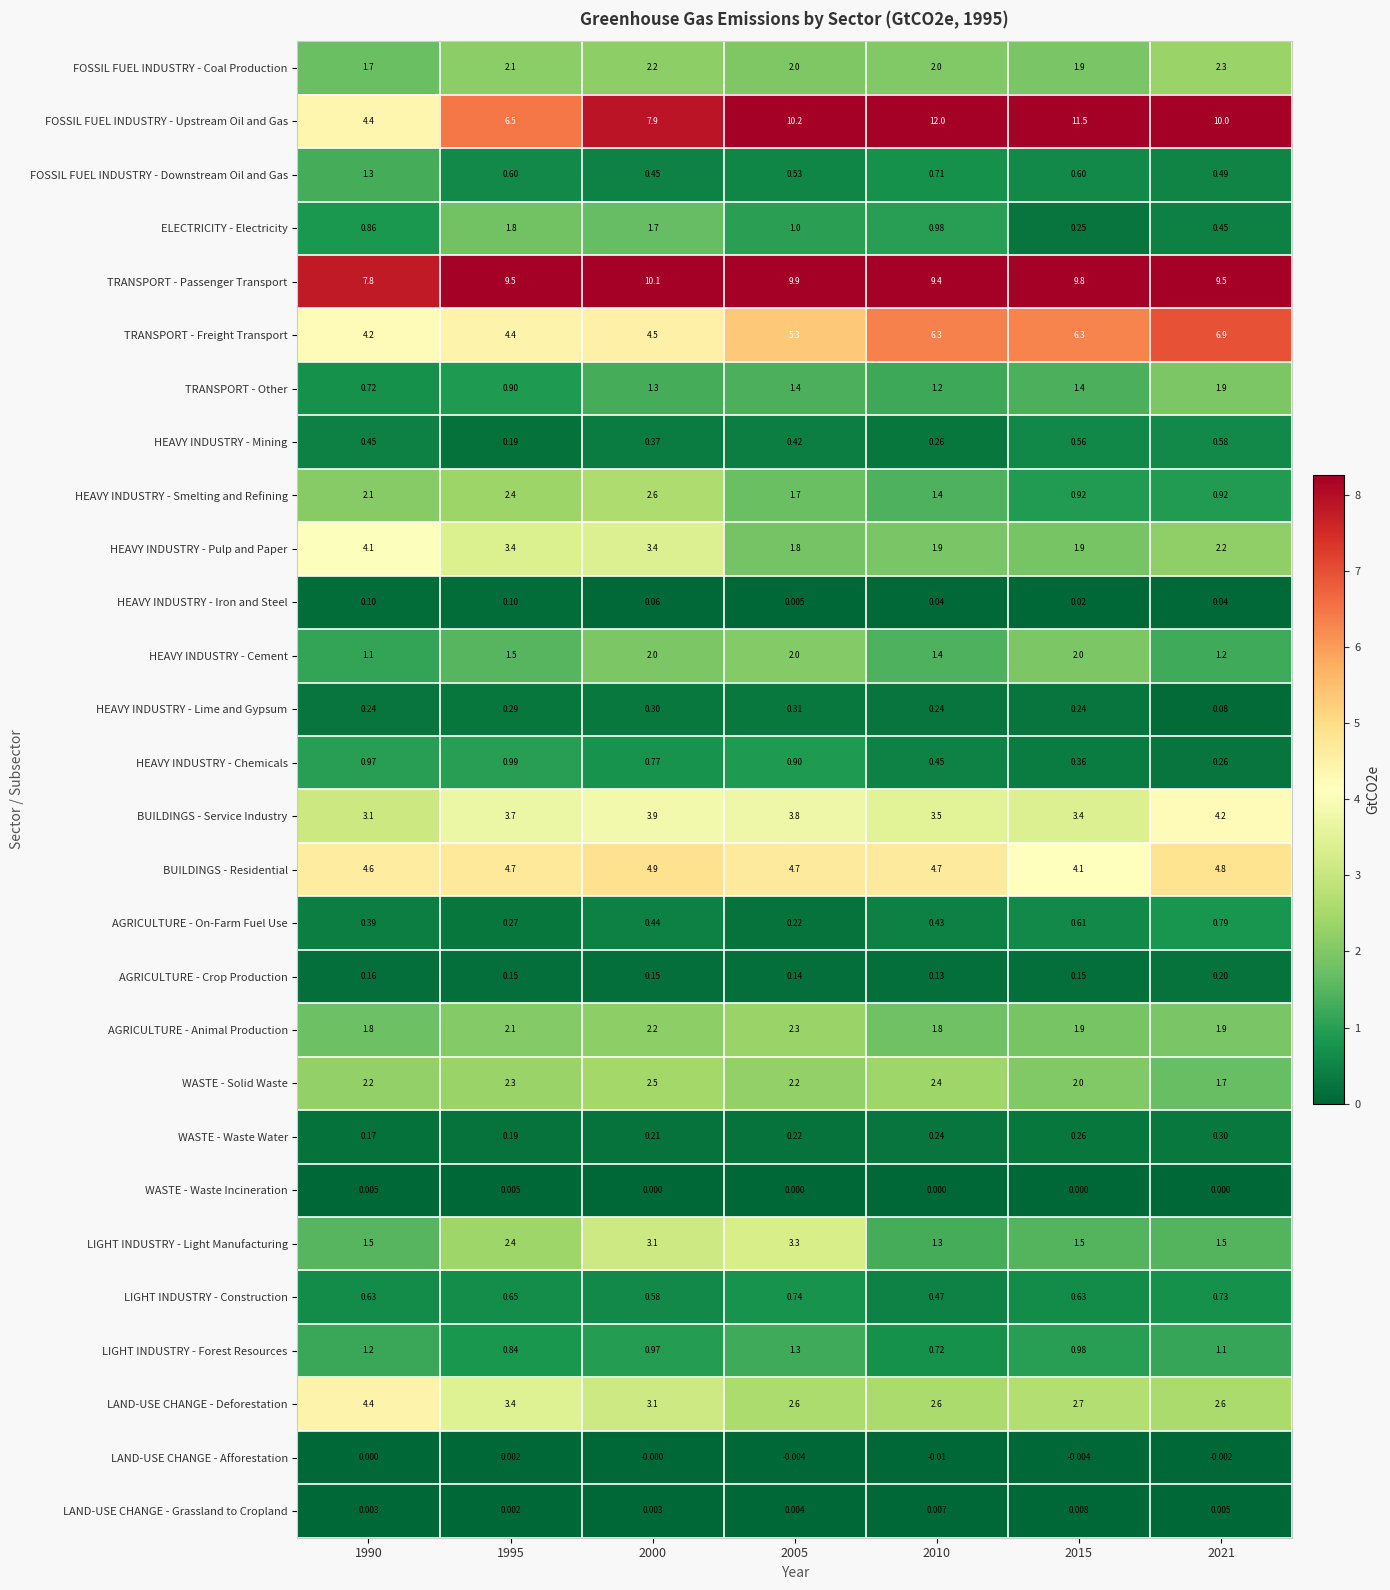

Which series has the widest spread of values?

FOSSIL FUEL INDUSTRY - Upstream Oil and Gas